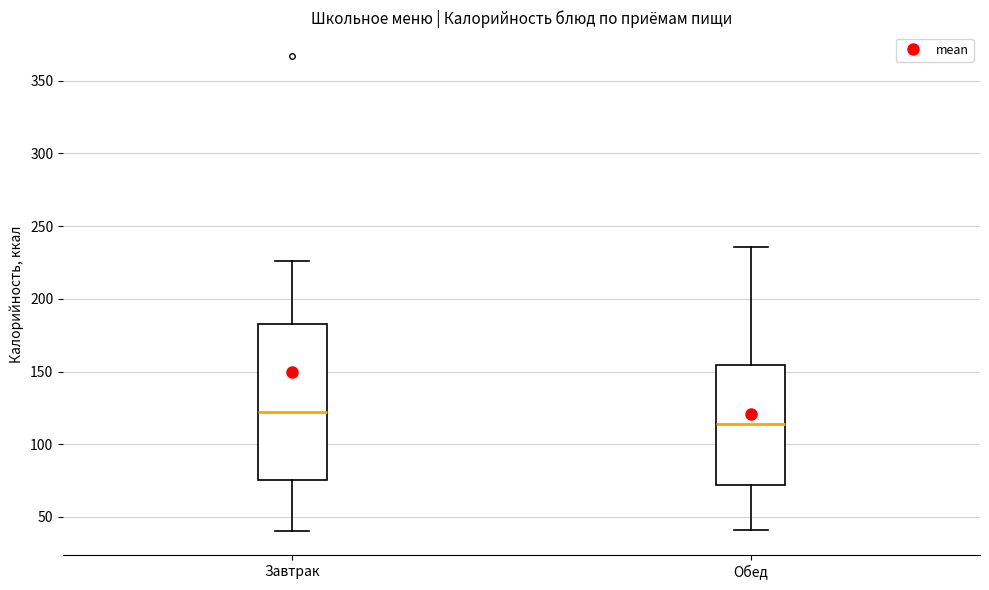

Where does the median line of the box for Обед sit on the y-axis? The values are not printed on the chart, so give them approximately, as read against the axis.

115